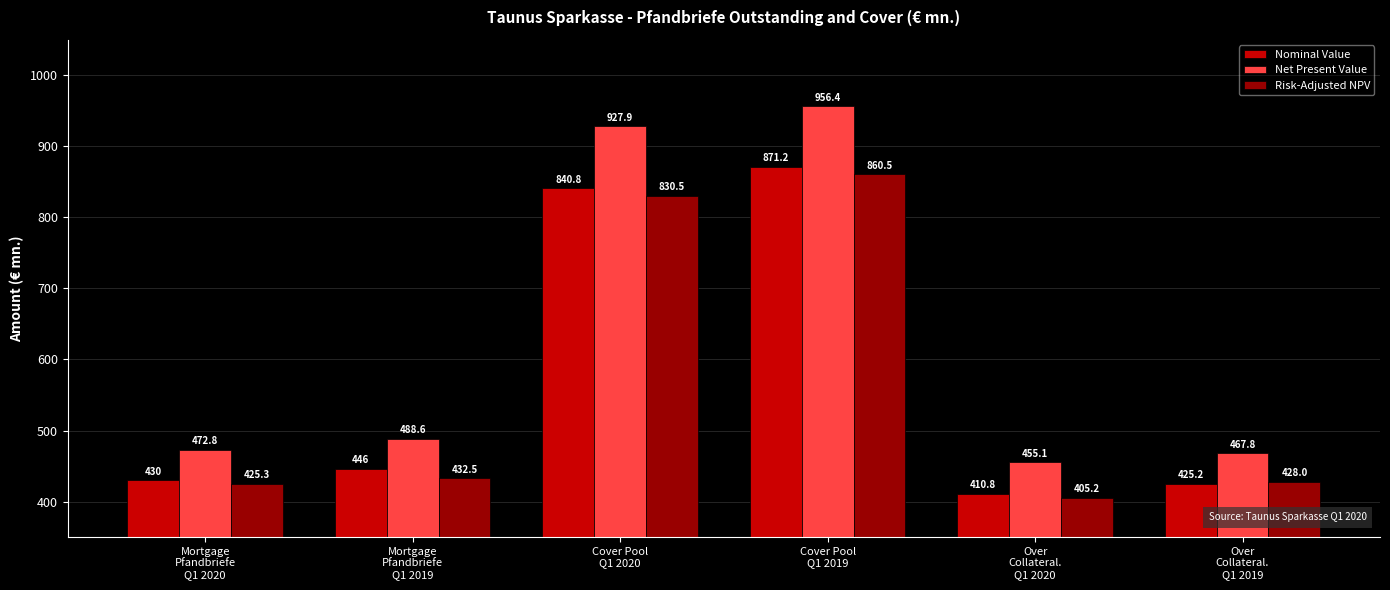

What is the sum of the Net Present Value values at Over
Collateral.
Q1 2020 and Mortgage
Pfandbriefe
Q1 2020?

927.9